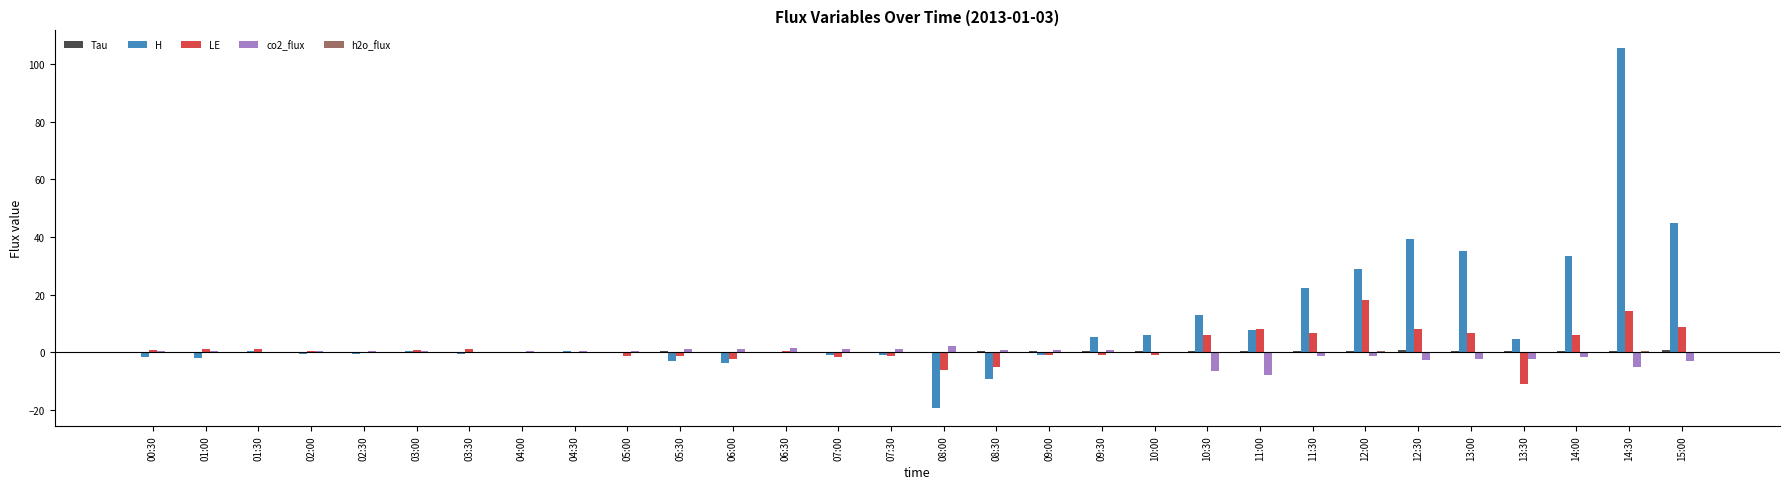

Which series changed the most between 05:00 and 14:30?

H